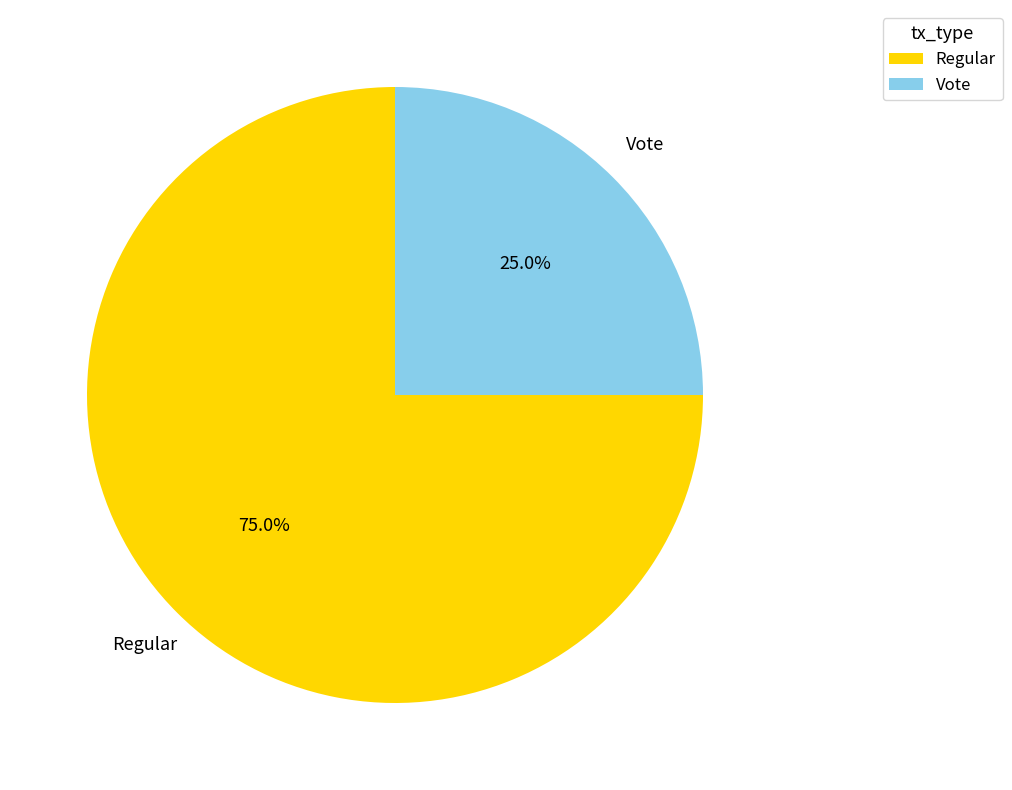

Approximately how many times larger is the value at Vote compared to Regular?

0.3